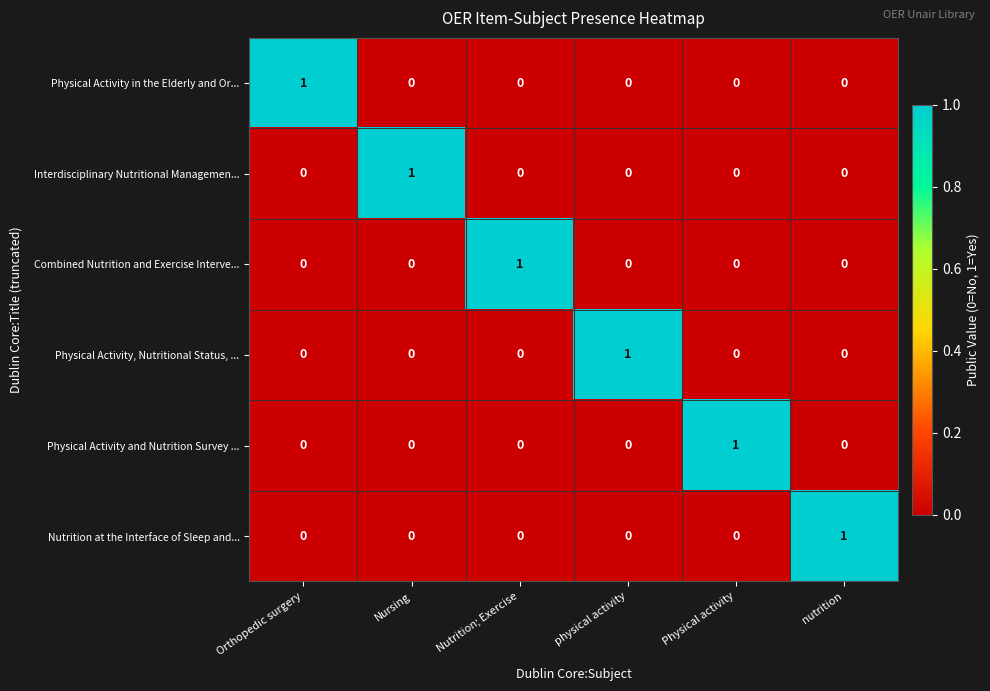

At which label does Physical Activity, Nutritional Status, ... reach its peak?

physical activity